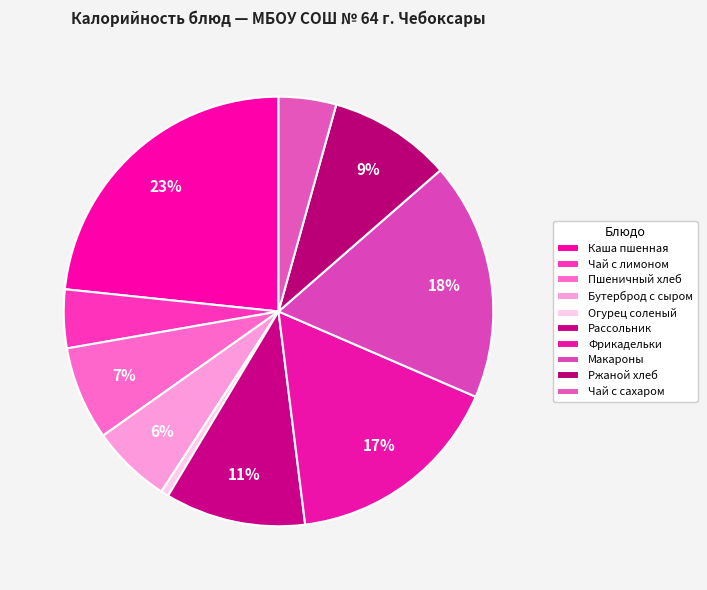

How many segments does this pie chart have?

10